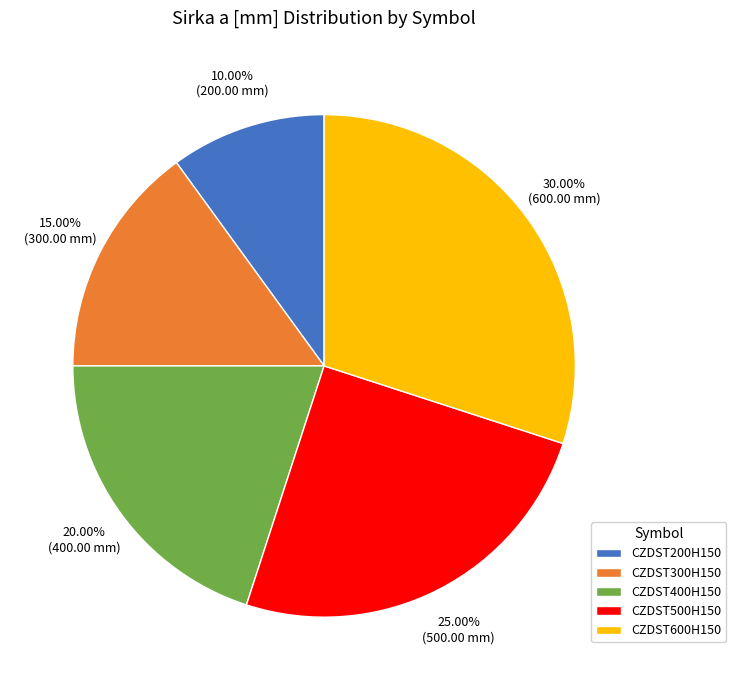

What is the smallest slice in the pie chart?

CZDST200H150